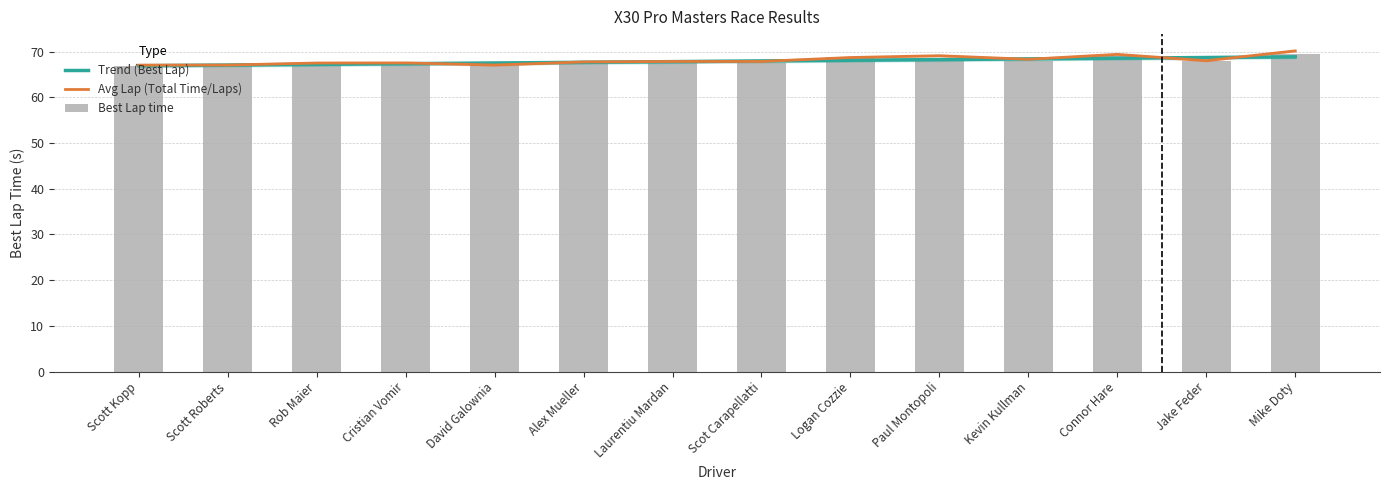

At which label is Total Time closest to 68?

Jake Feder